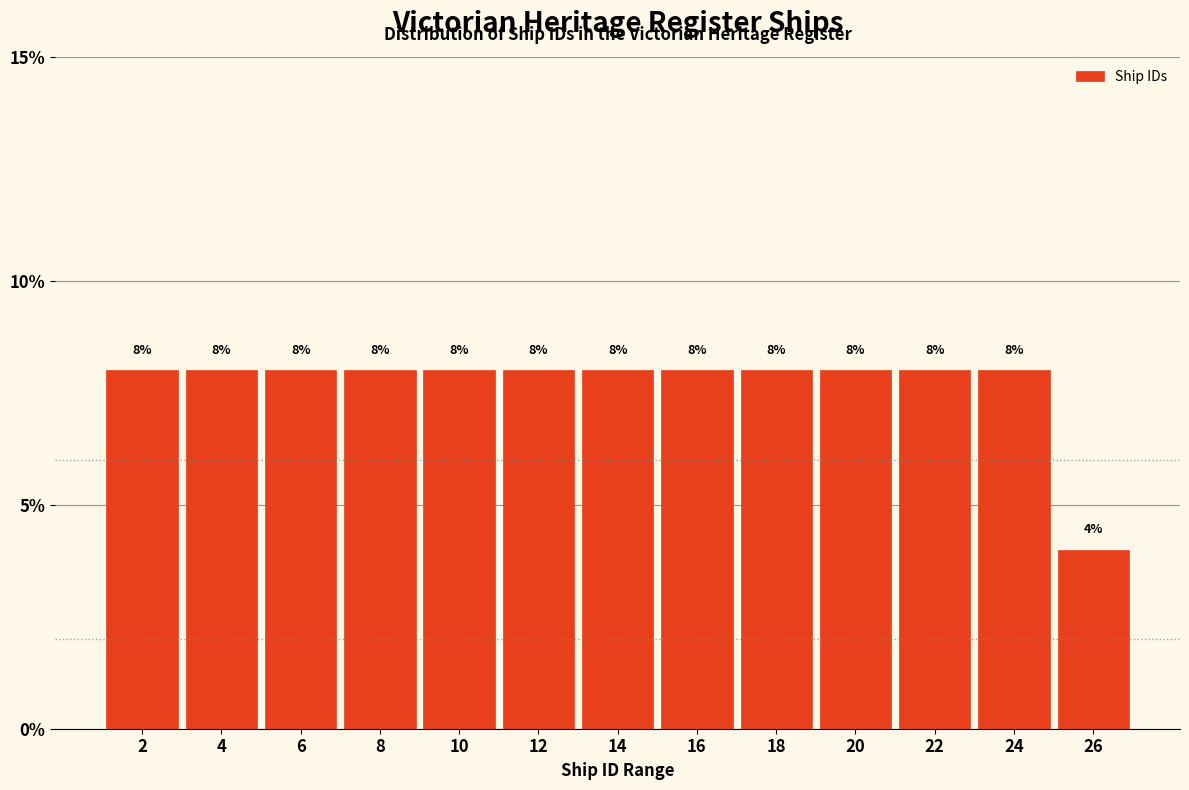

Reading right to left, what are all the values shown in this chart?

4	8	8	8	8	8	8	8	8	8	8	8	8